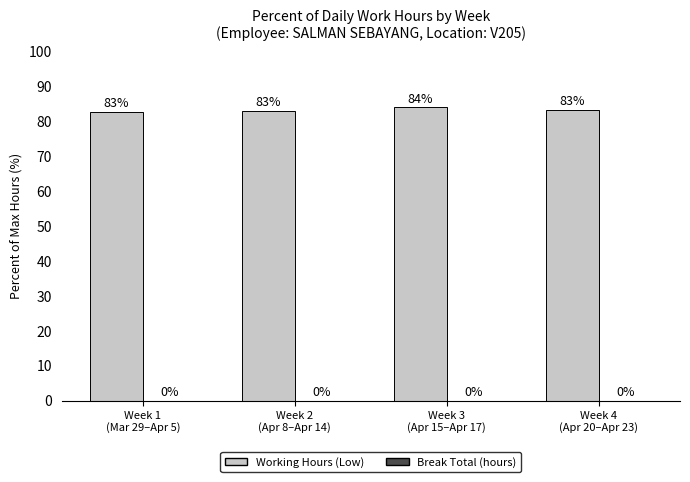

What is the label of the 2nd bar from the left?

Week 2
(Apr 8–Apr 14)